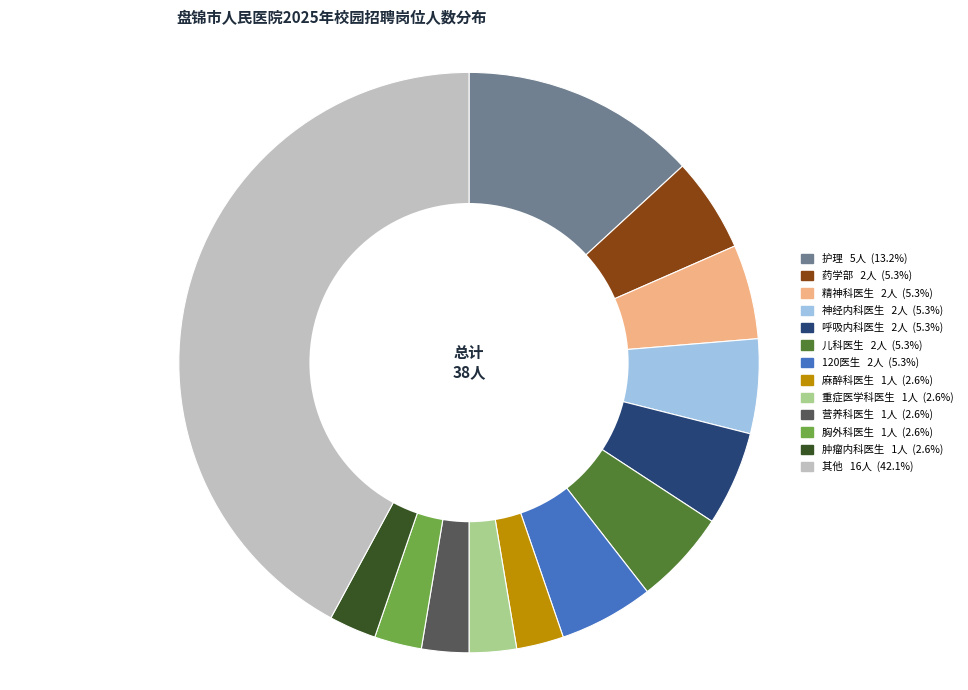

Is there a majority slice in this chart?

No